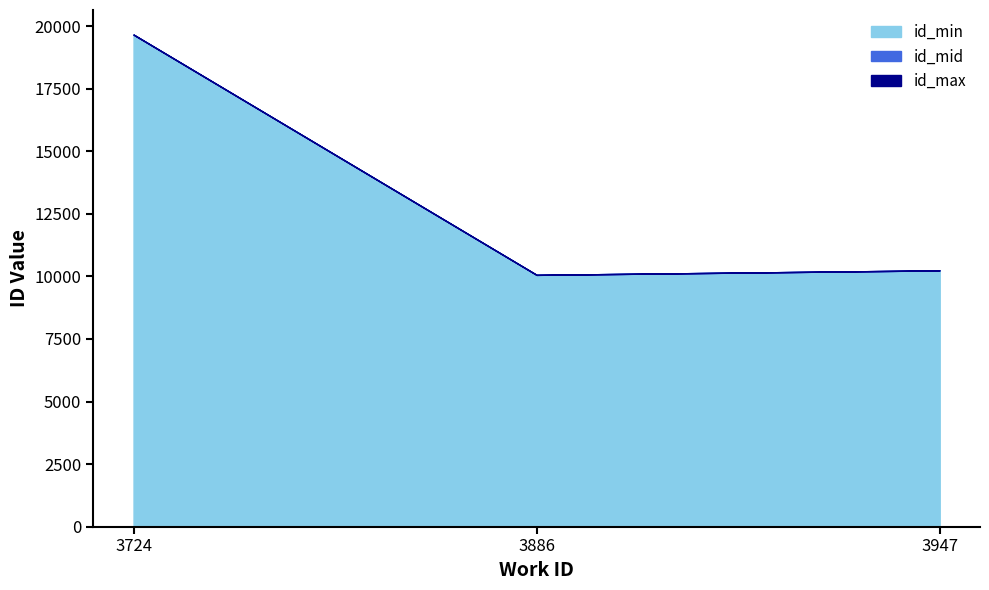

How many categories are shown in the chart?

3